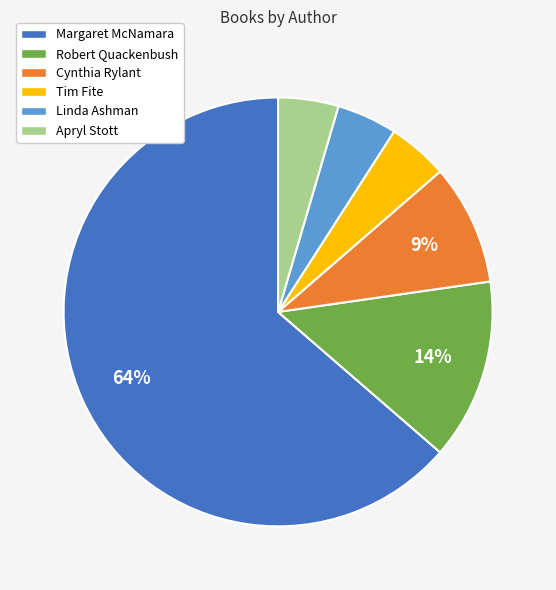

True or false: Cynthia Rylant accounts for 9% of the total.

True